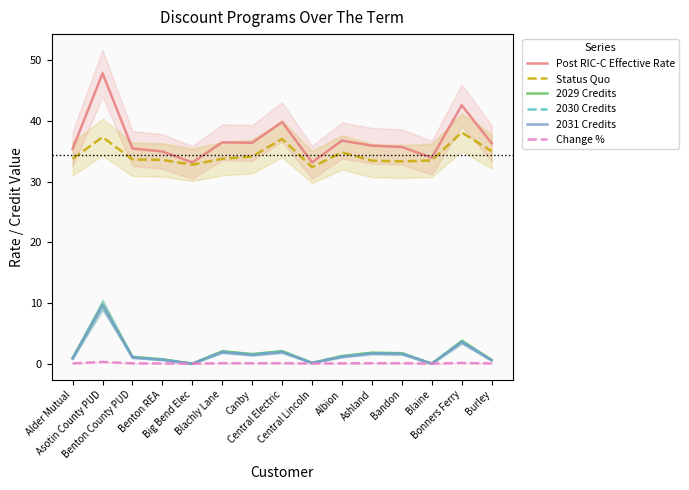

Which series has the largest total across all categories?

Post RIC-C Effective Rate